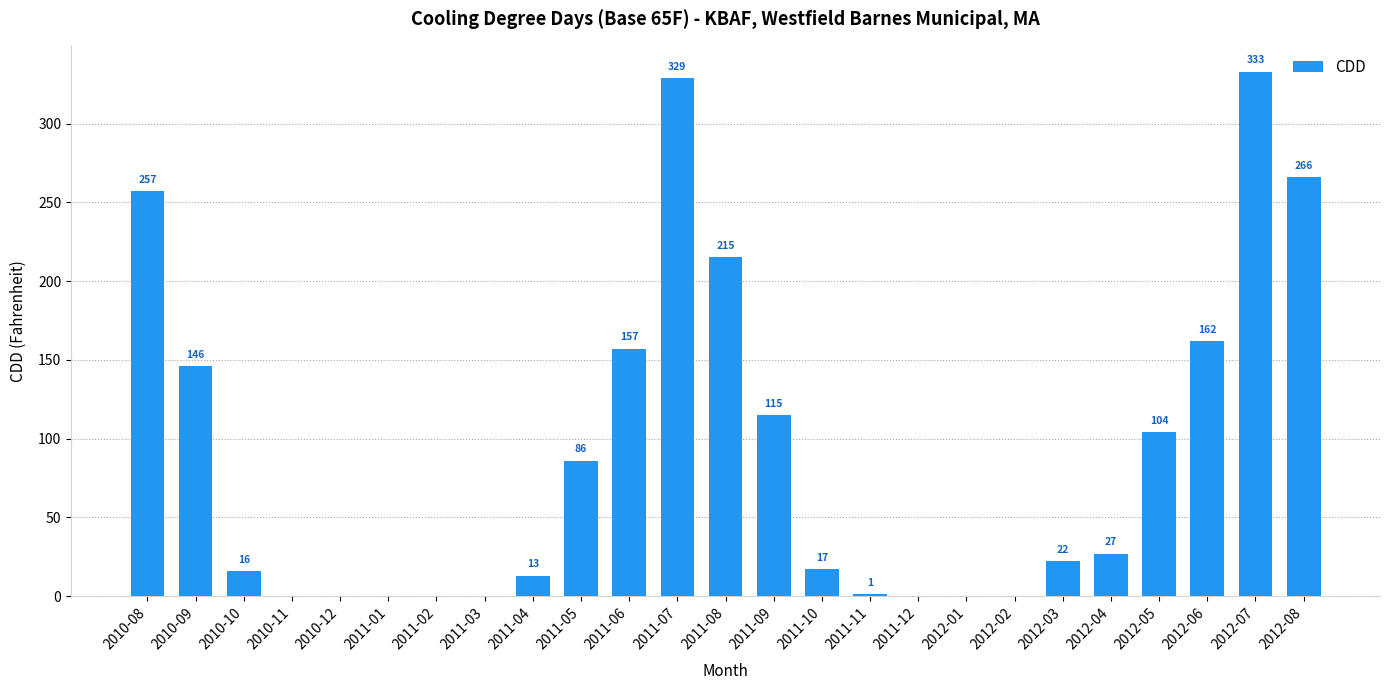

What is the sum of the values at 2010-08 and 2011-06?

414